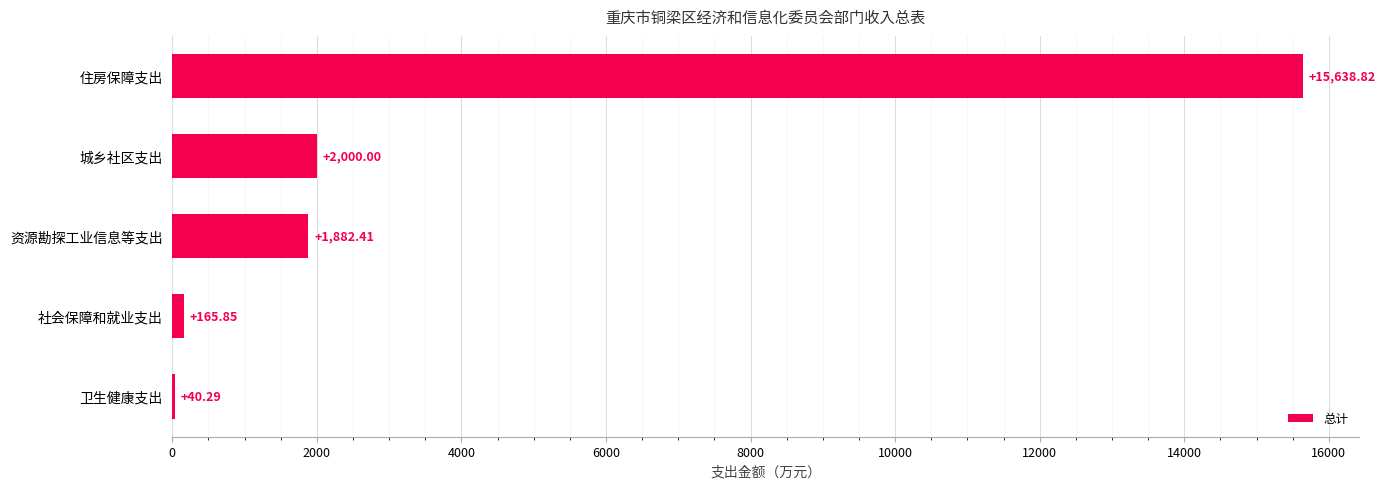

What is the sum of all values?

19727.4